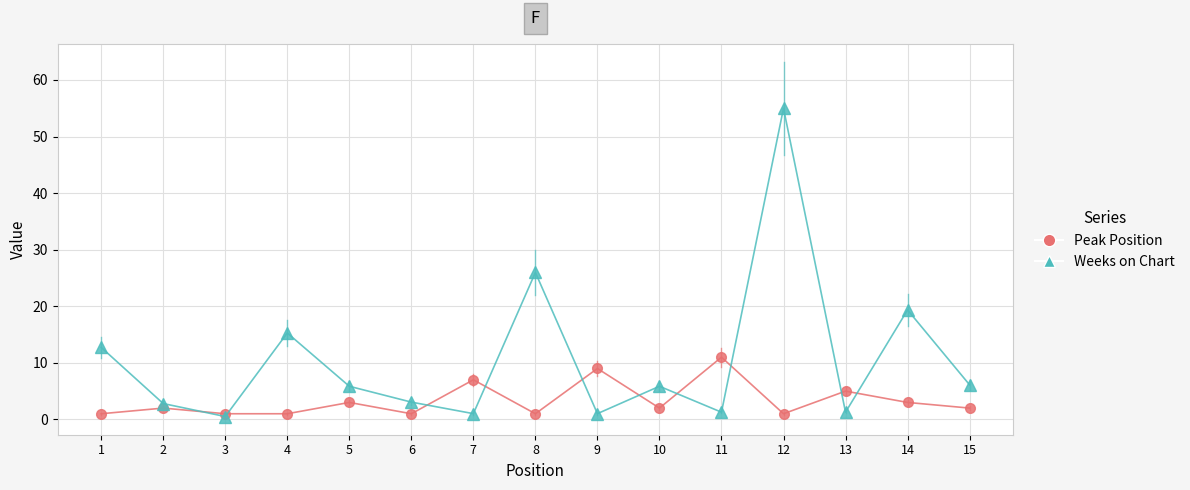

What is the difference between the highest and lowest values at 10?

3.9